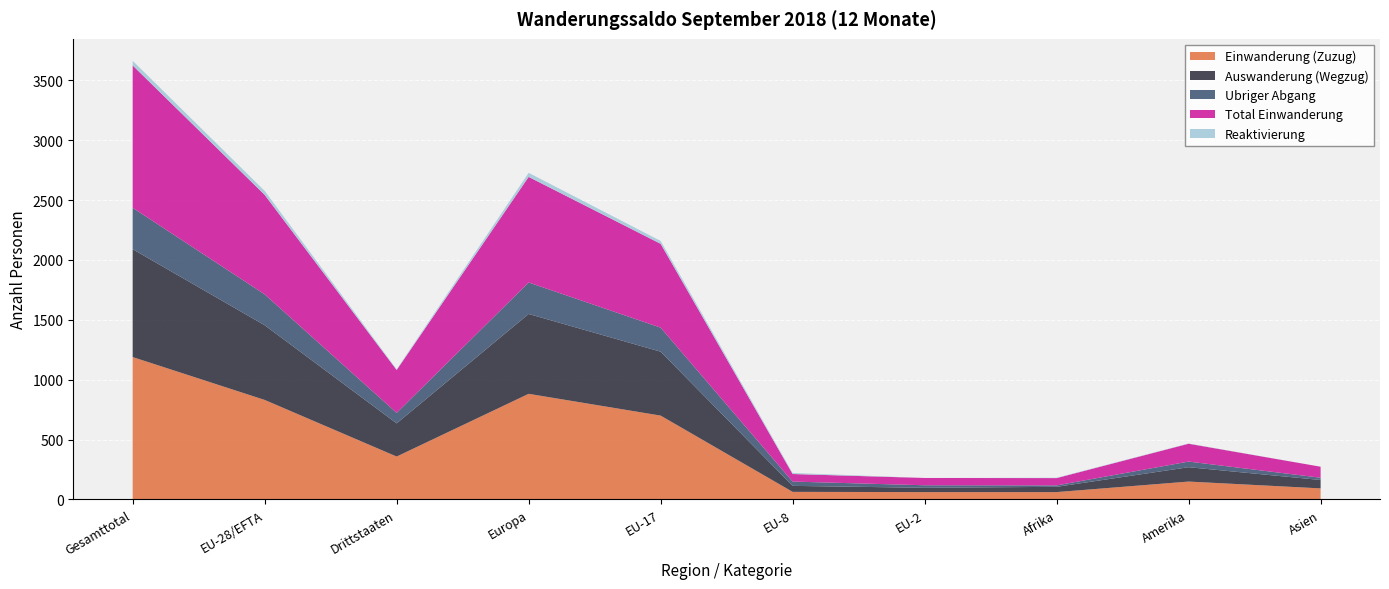

Reading left to right, list all the values displayed in this chart.

Einwanderung (Zuzug): 1189	831	358	882	700	63	61	61	149	92
Auswanderung (Wegzug): 901	624	277	667	534	50	36	44	120	70
Ubriger Abgang: 346	258	88	263	201	36	21	12	47	19
Total Einwanderung: 1189	831	358	882	700	63	61	61	149	92
Reaktivierung: 39	33	6	34	24	9	0	3	2	0